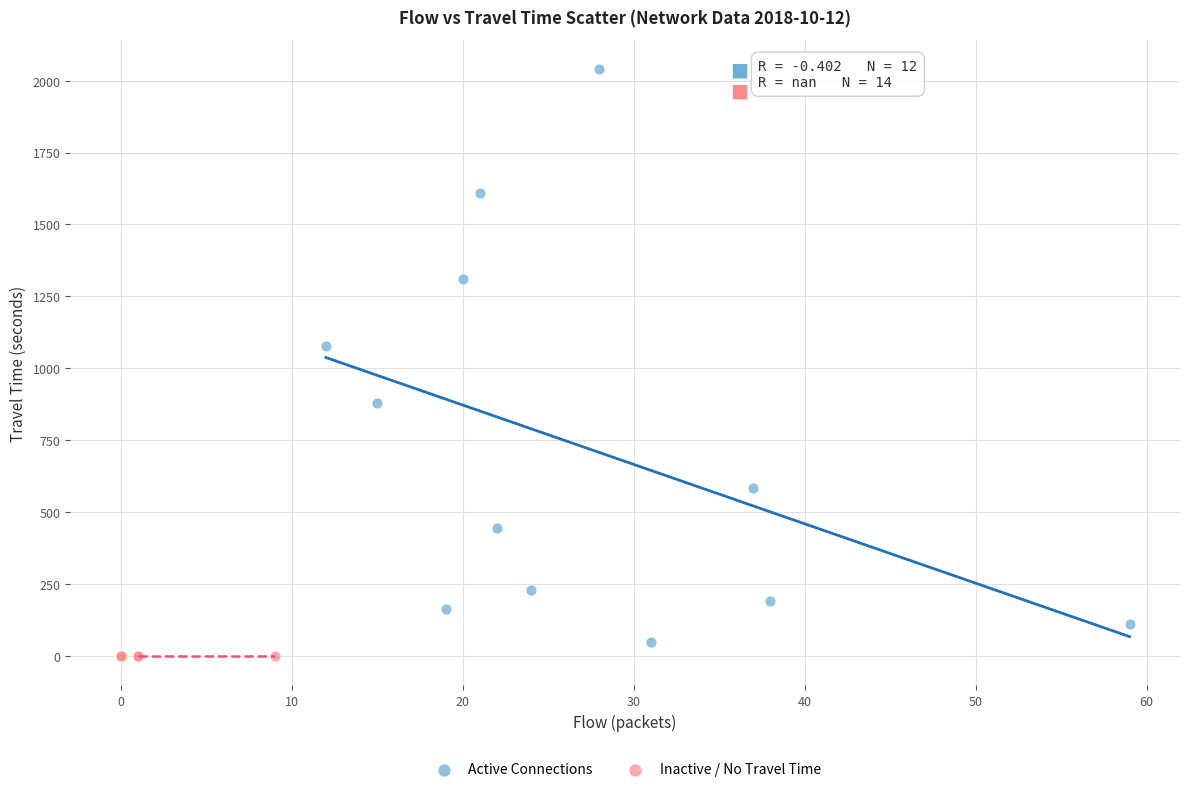

Which series contains the highest Y value?

Active Connections